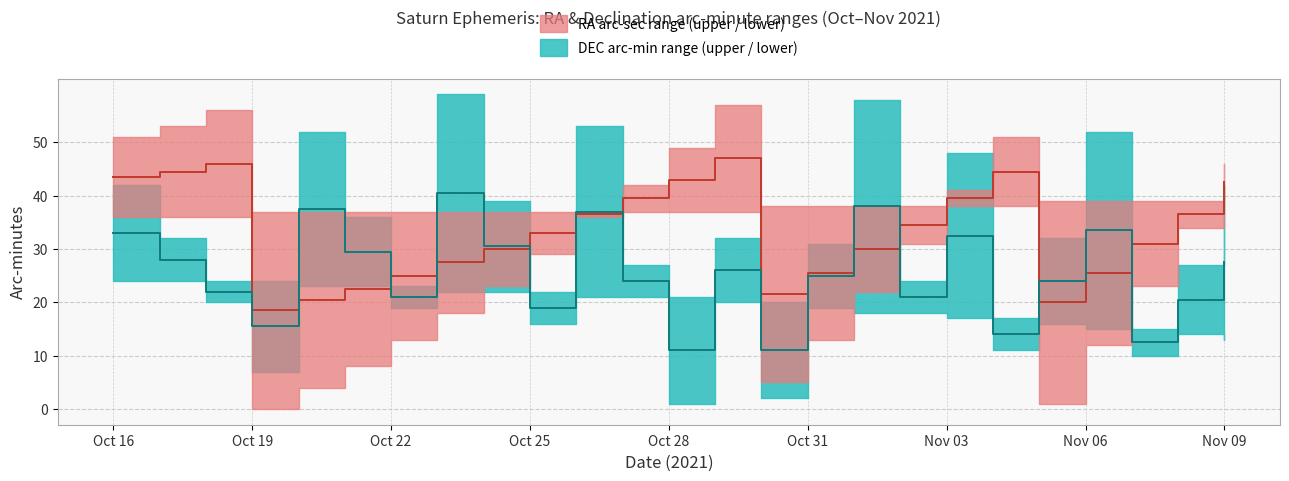

True or false: DEC median has more than 1 interior local peaks.

True